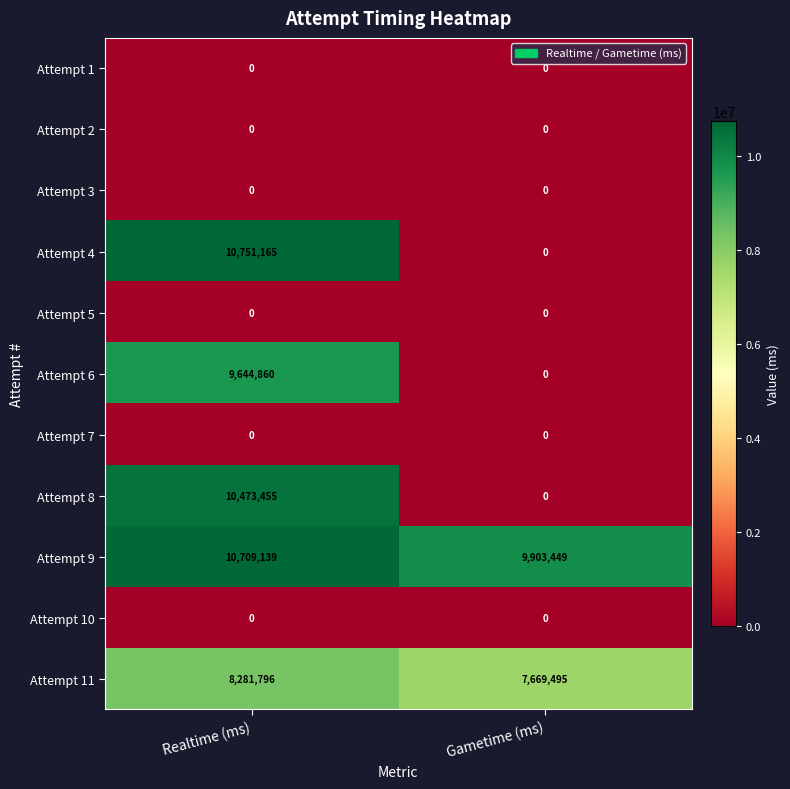

Between Realtime (ms) and Gametime (ms), which series saw the biggest shift?

Attempt 4